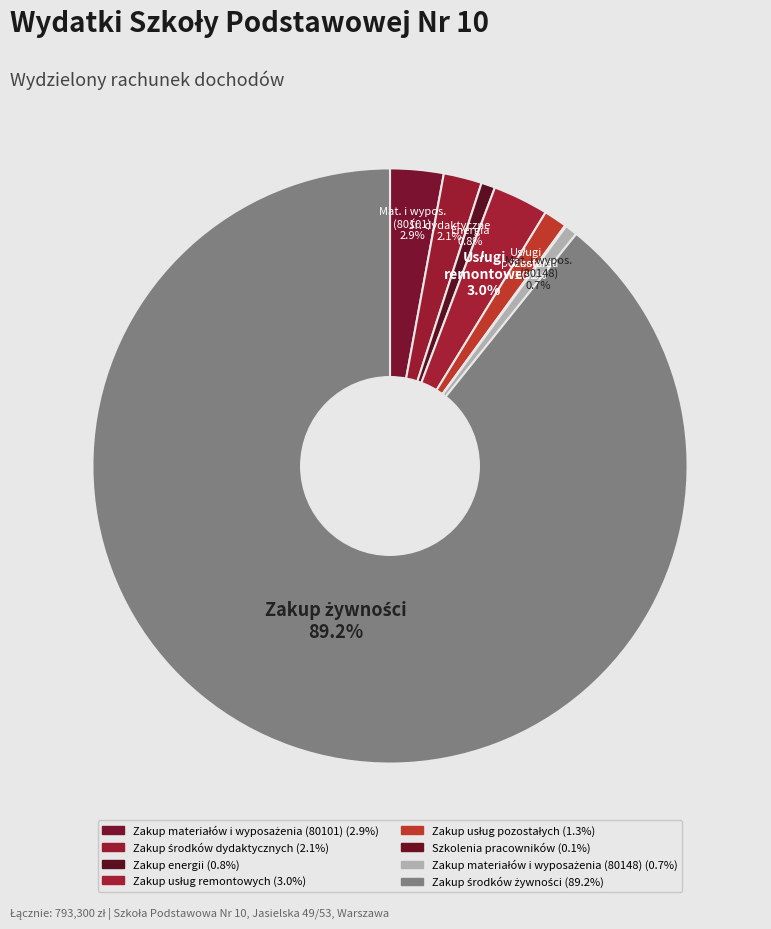

Which category has the smallest portion of the pie?

Szkolenia pracowników